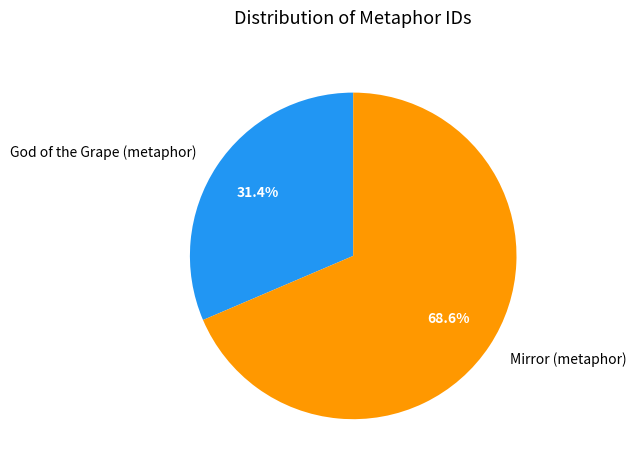

To the nearest percent, what percentage of the pie is God of the Grape (metaphor)?

31%